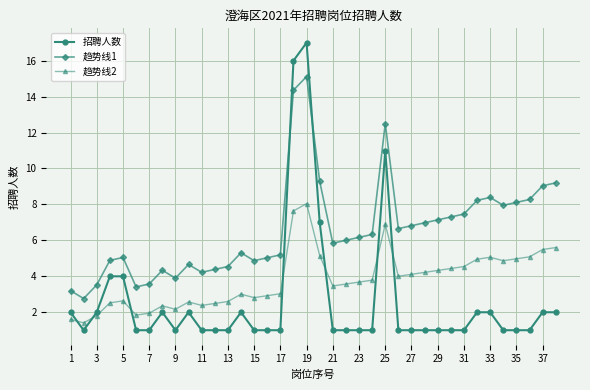

What is the value of the 趋势线2 point at the 20th from the left?

5.2